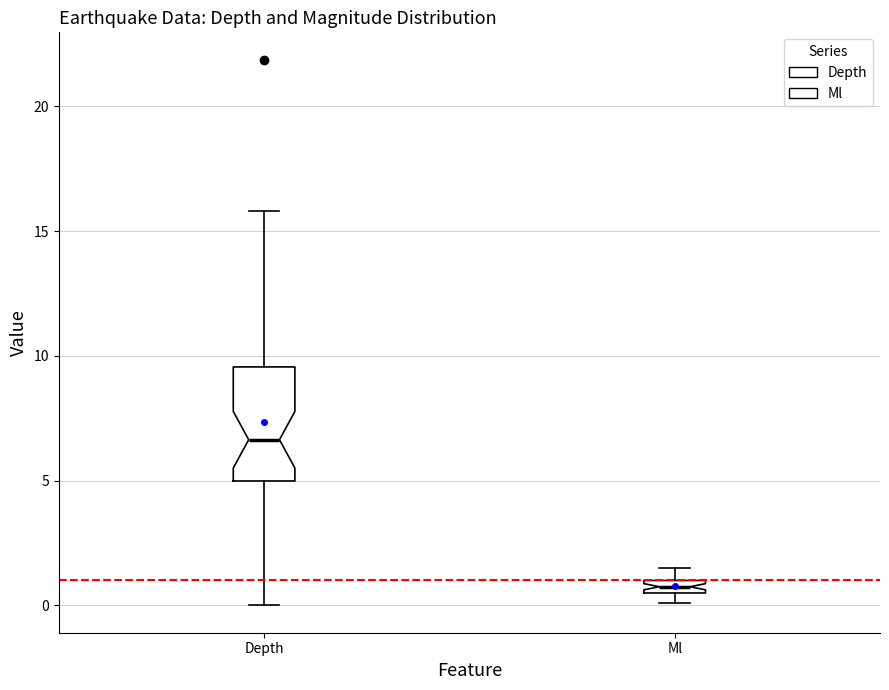

Which box has the highest median line?

Depth